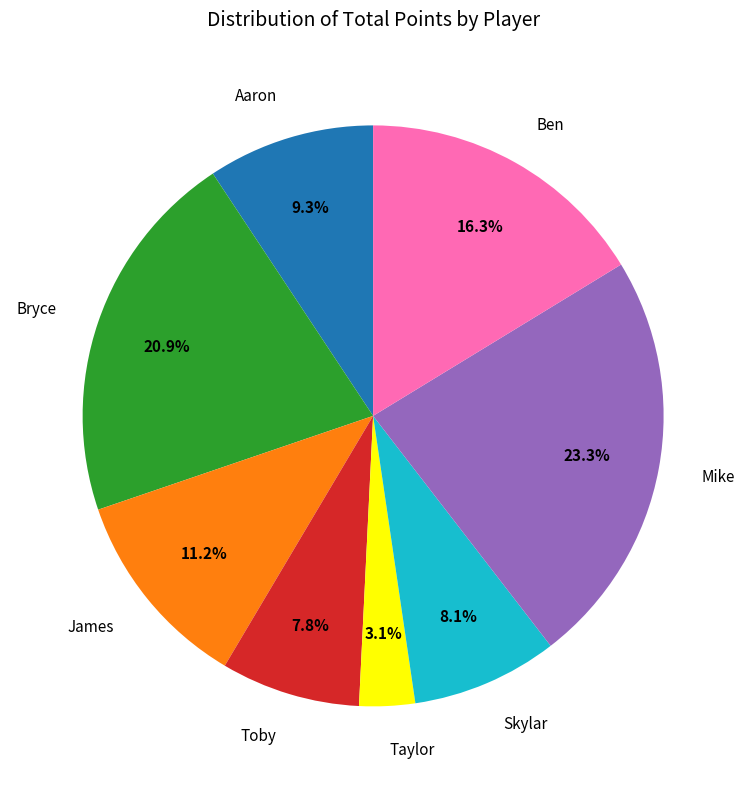

Approximately how many times larger is the value at Toby compared to Skylar?

1.0